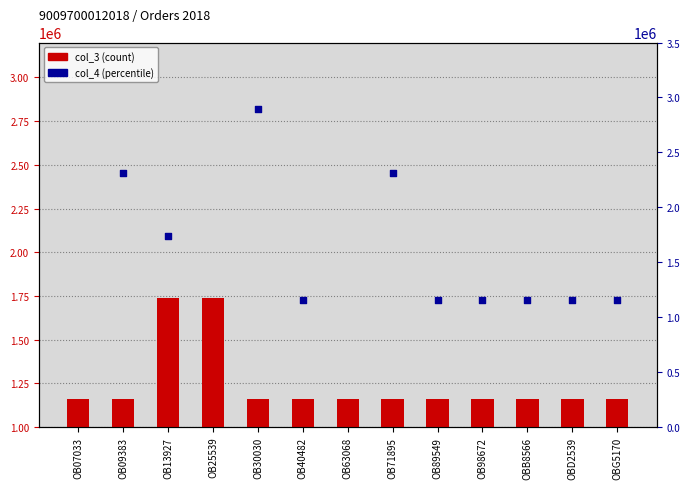

Approximately how many times larger is the value at OB89549 compared to OB40482?

1.0